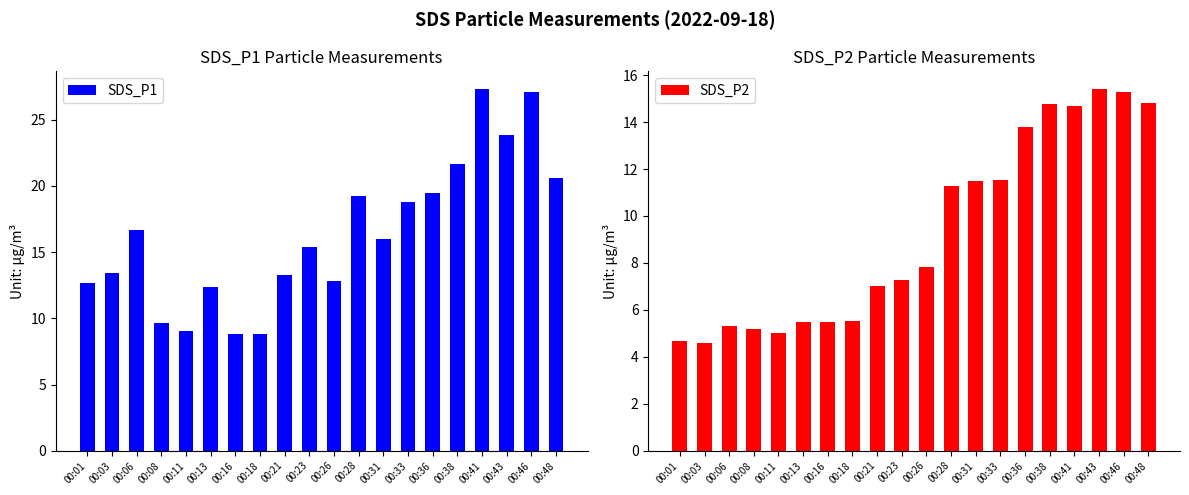

What is the maximum value shown in the chart?

27.3